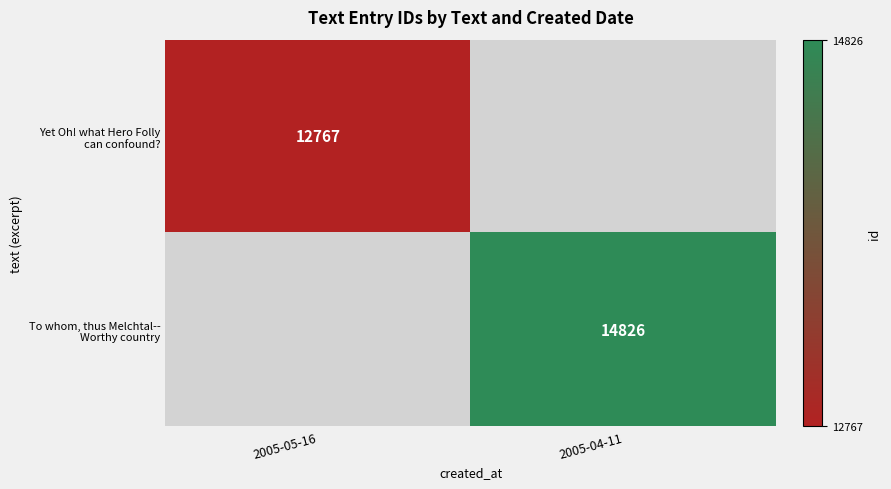

List the labels in order of To whom, thus Melchtal-- Worthy country value, smallest first.

2005-05-16, 2005-04-11